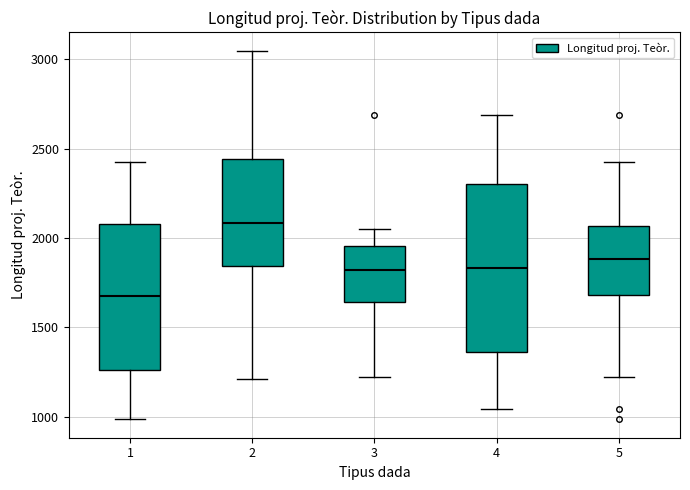

Which box's median line is the highest?

2